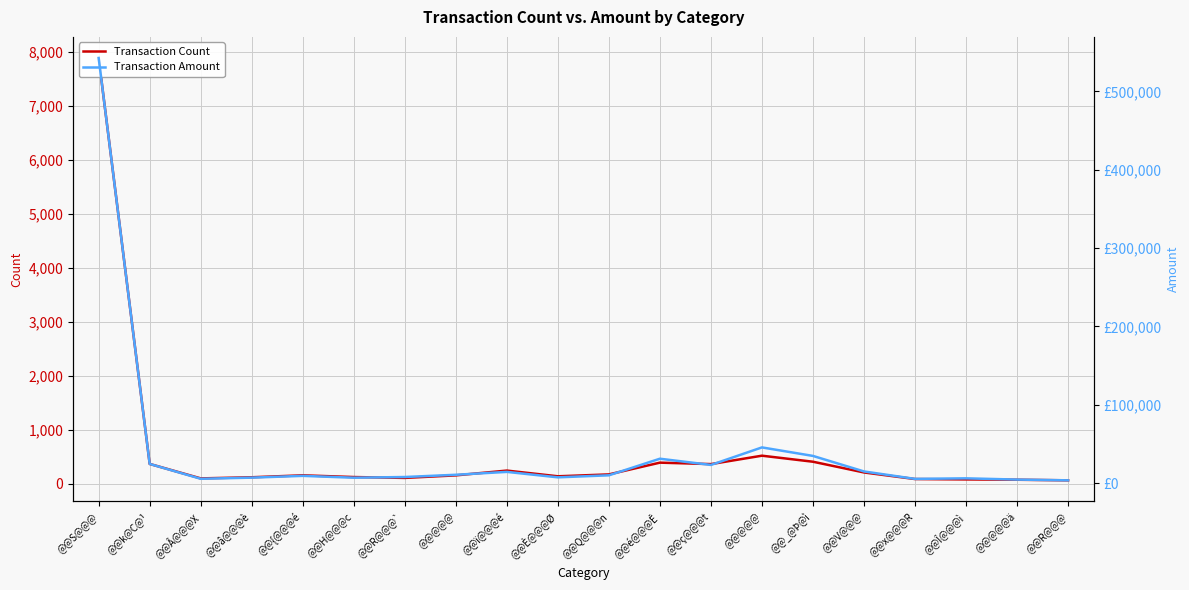

Reading left to right, transcribe all the data shown in this chart.

Transaction Count: @@S@@@=7891	@@k@C@¹=363	@@Â@@@X=95	@@â@@@è=116	@@{@@@é=152	@@H@@@c=120	@@R@@@`=104	@@@@@=151	@@ï@@@é=240	@@È@@@Ø=134	@@Q@@@n=169	@@é@@@Ê=387	@@ç@@@t=360	@@@@@=516	@@_@Þ@ì=404	@@V@@@=205	@@x@@@R=83	@@Î@@@ì=76	@@@@@ä=70	@@R@@@=59
Transaction Amount: @@S@@@=542498	@@k@C@¹=24424	@@Â@@@X=5489	@@â@@@è=6951	@@{@@@é=9223	@@H@@@c=6843	@@R@@@`=7749	@@@@@=10613	@@ï@@@é=14292	@@È@@@Ø=7335	@@Q@@@n=9923	@@é@@@Ê=31094	@@ç@@@t=23166	@@@@@=45534	@@_@Þ@ì=34664	@@V@@@=14847	@@x@@@R=5352	@@Î@@@ì=6069	@@@@@ä=4468	@@R@@@=3511